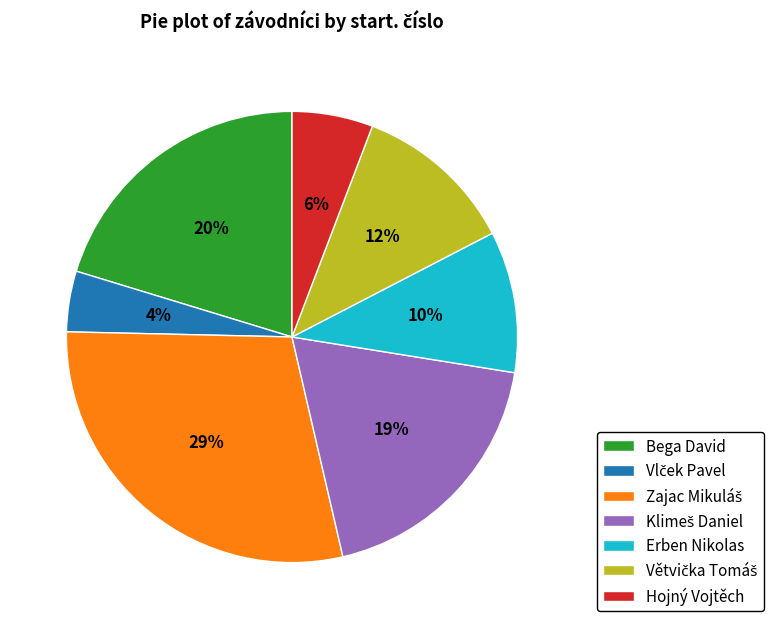

Is Hojný Vojtěch the majority of the pie?

No